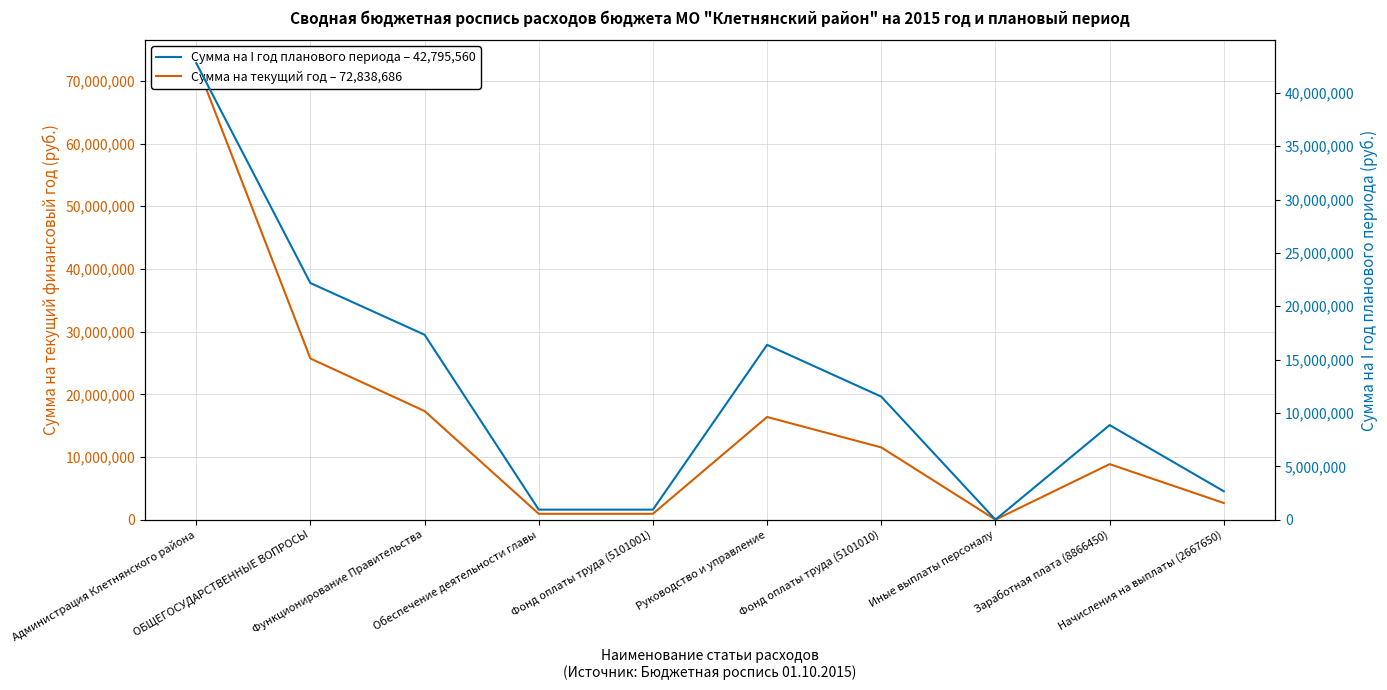

Rank the series at Иные выплаты персоналу from highest to lowest value.

Сумма на текущий год – 72,838,686, Сумма на I год планового периода – 42,795,560